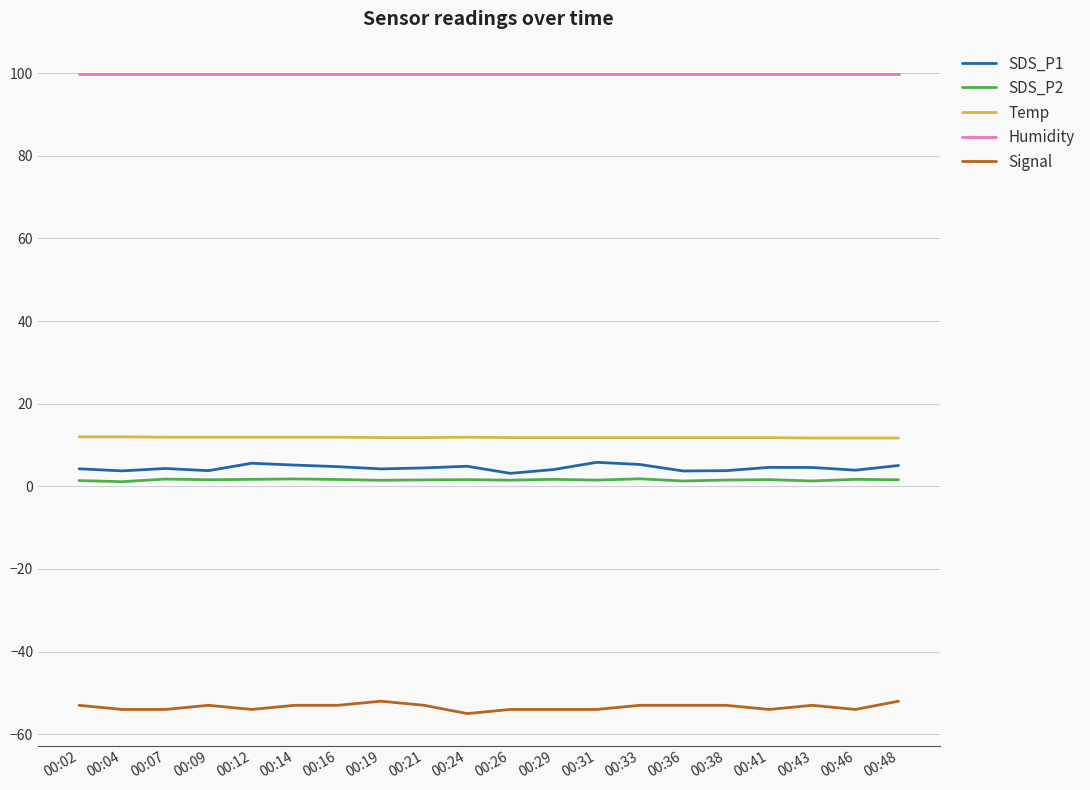

The Temp series shows 11.9 at 00:09. True or false?

True